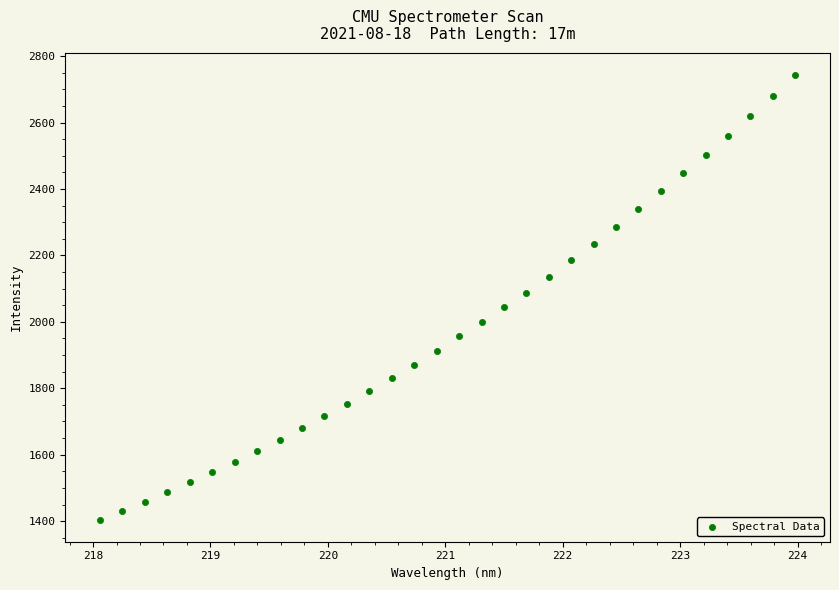

What is the range of X values (max minus min)?

5.9